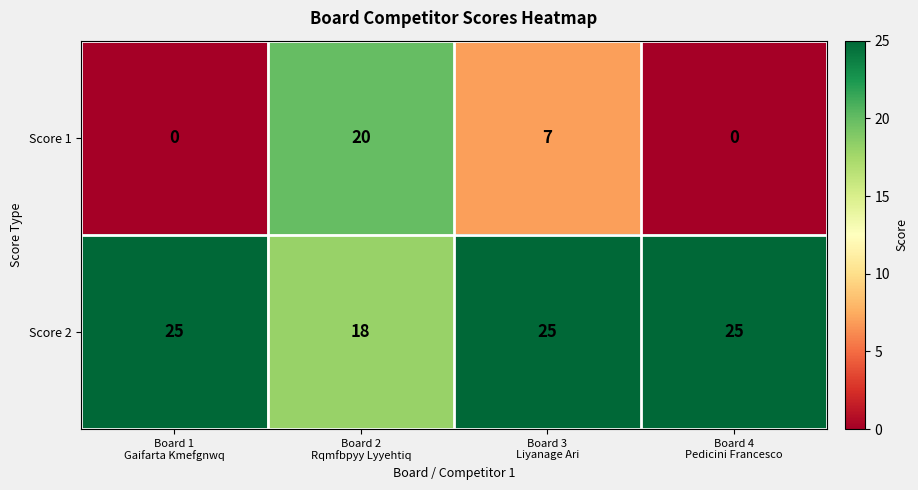

At how many categories does at least one series exceed 23?

3